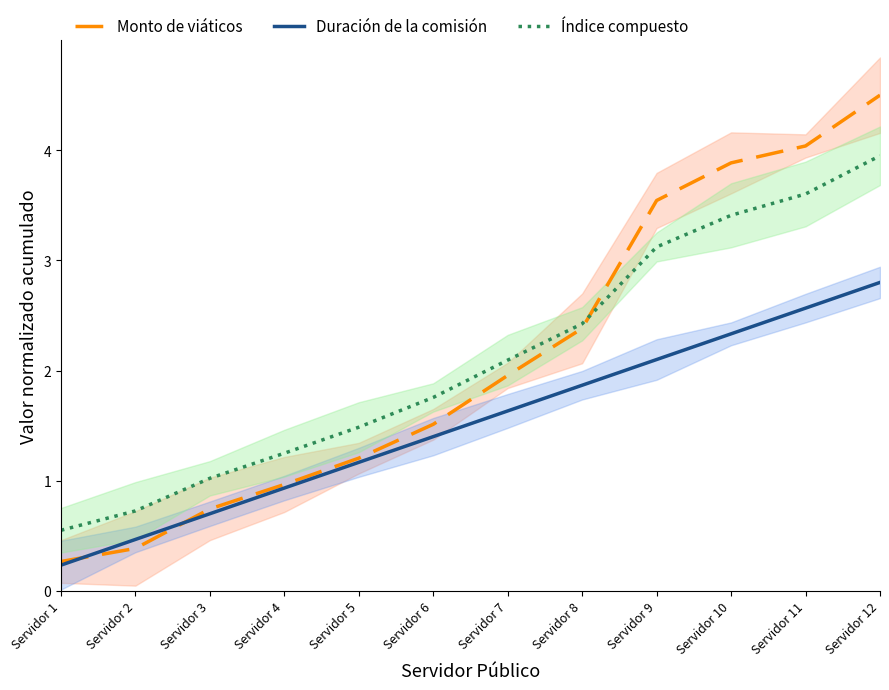

Rank the series at Servidor 11 from highest to lowest value.

Monto de viáticos, Índice compuesto, Duración de la comisión